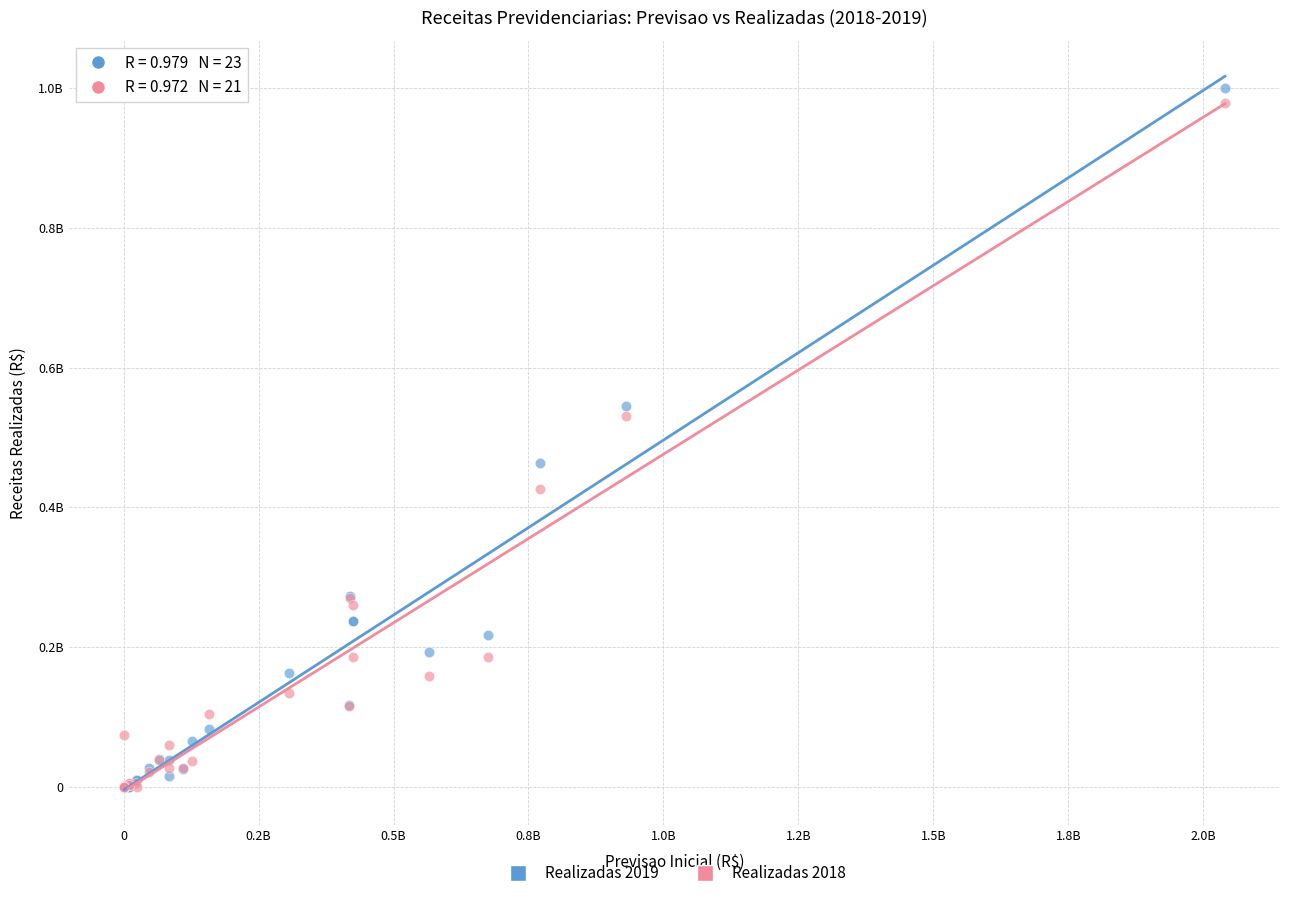

Which series contains the highest Y value?

Realizadas 2019